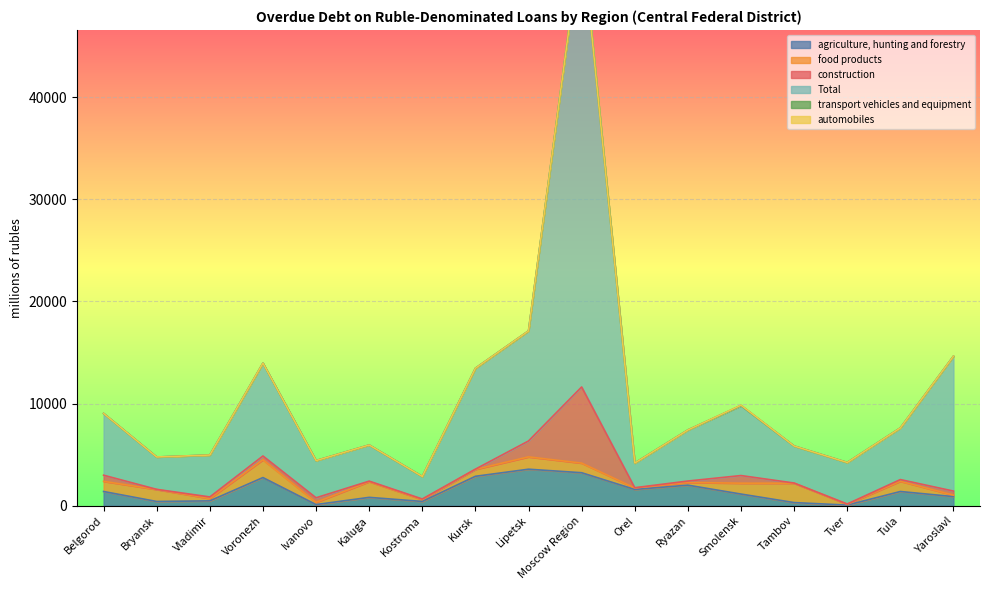

What is the label of the 13th point from the right?

Ivanovo